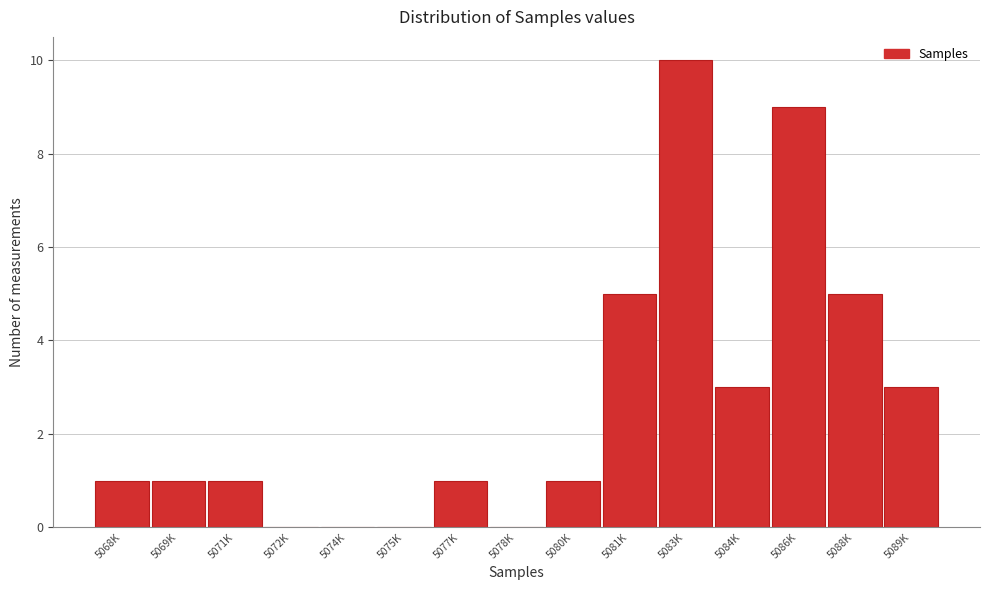

Reading left to right, extract all data points from this chart.

5068K=1	5069K=1	5071K=1	5072K=0	5074K=0	5075K=0	5077K=1	5078K=0	5080K=1	5081K=5	5083K=10	5084K=3	5086K=9	5088K=5	5089K=3